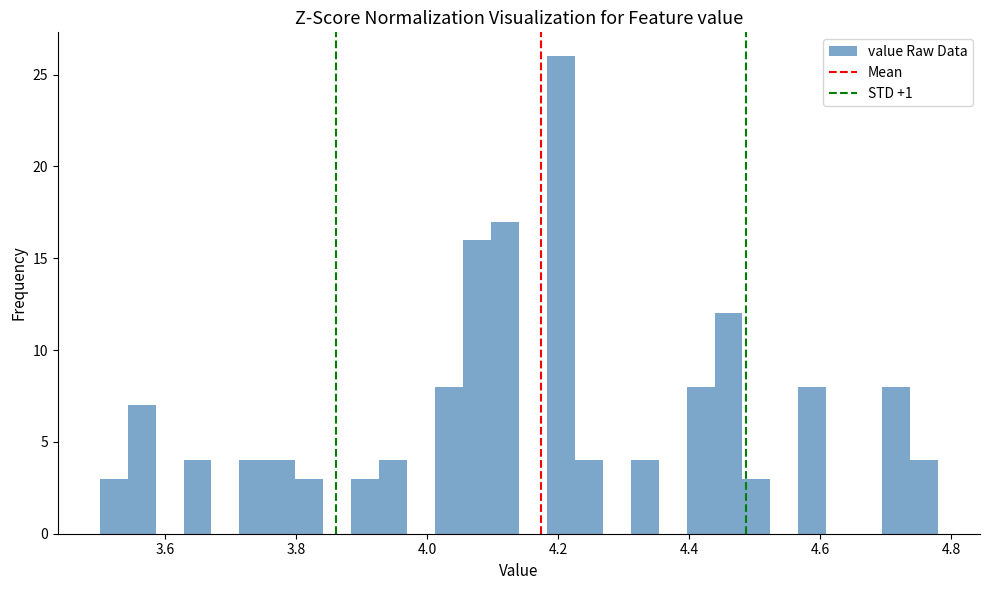

Around what value on the x-axis is the tallest bar? Give the approximate position of its centre, as read against the axis.

4.20